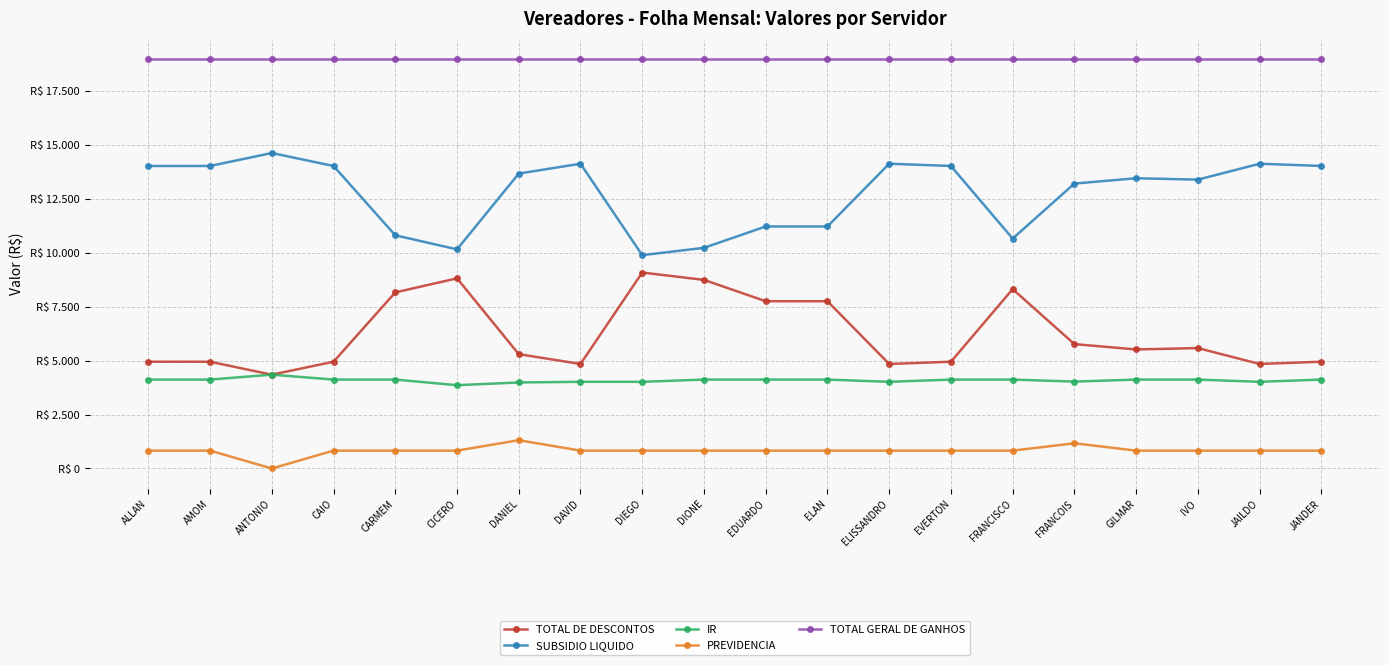

What is the maximum value shown in the chart?

18991.7